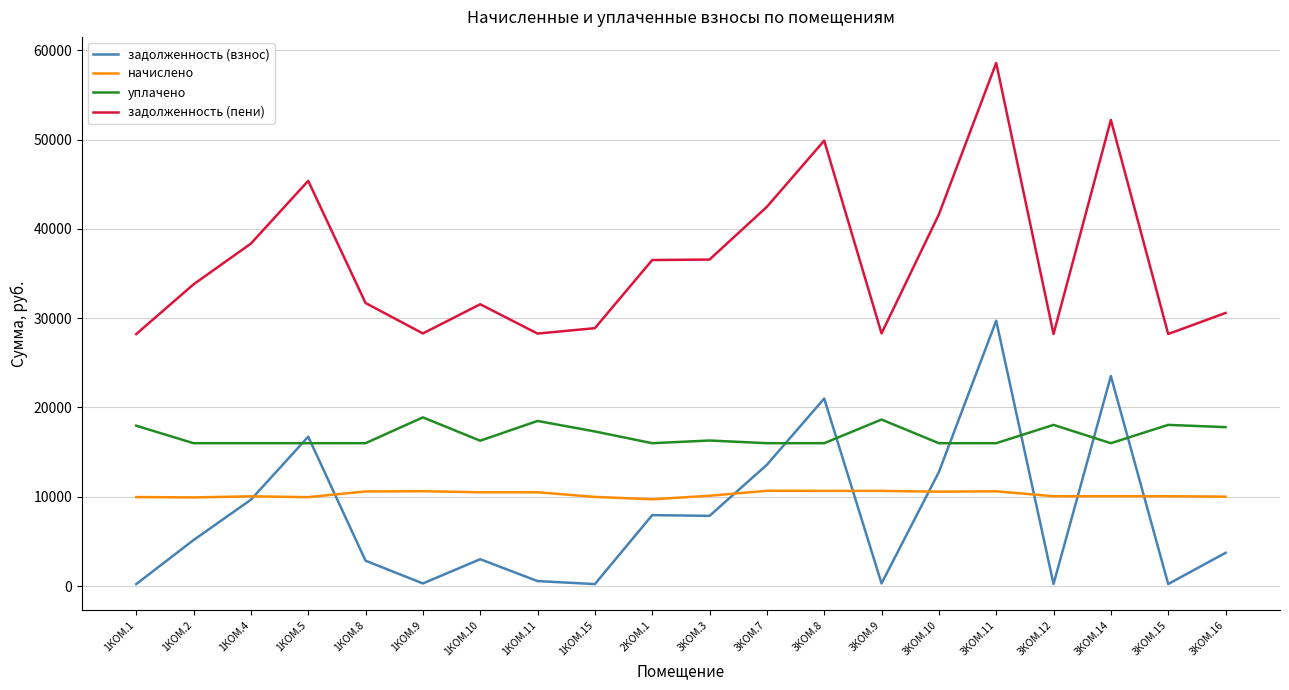

Rank the series by their maximum value, from lowest to highest.

начислено, уплачено, задолженность (взнос), задолженность (пени)